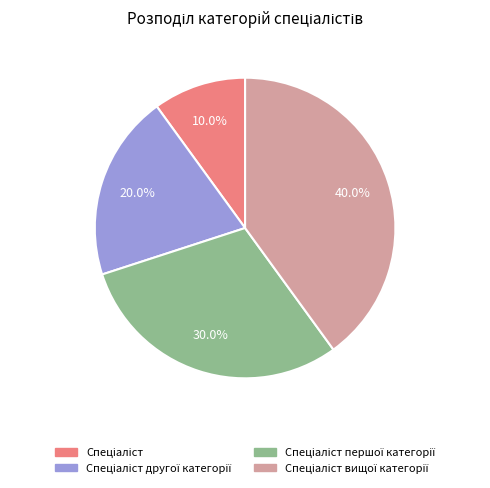

Does any single category account for the majority?

No